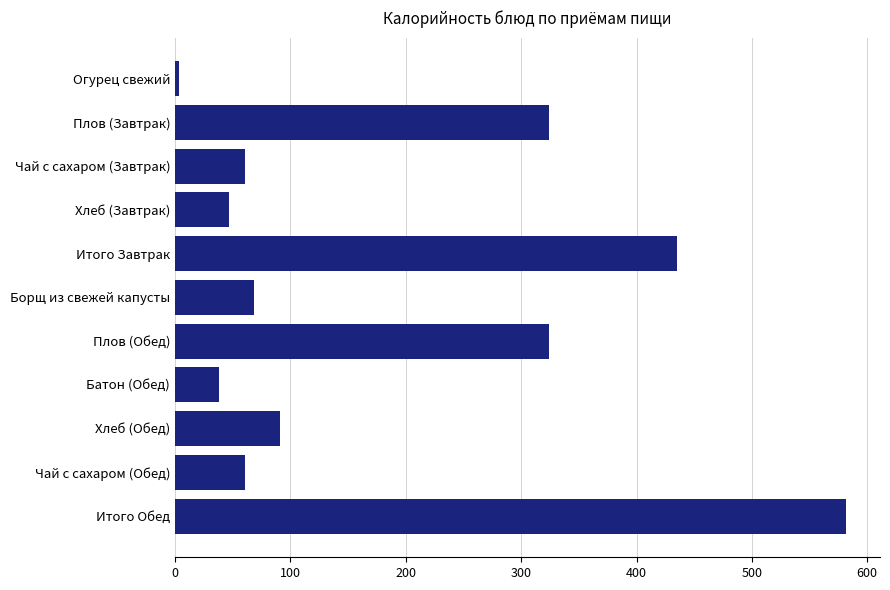

Reading top to bottom, what are all the values shown in this chart?

Огурец свежий=3.5	Плов (Завтрак)=324.0	Чай с сахаром (Завтрак)=61.0	Хлеб (Завтрак)=47.0	Итого Завтрак=435.5	Борщ из свежей капусты=68.0	Плов (Обед)=324.0	Батон (Обед)=38.0	Хлеб (Обед)=91.0	Чай с сахаром (Обед)=61.0	Итого Обед=582.0